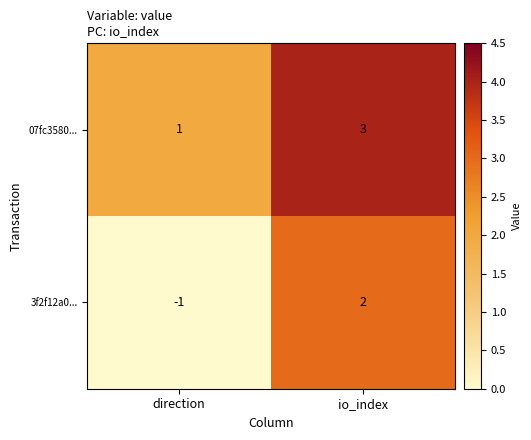

What is the difference between the maximum and minimum values in the 3f2f12a0... series?

3